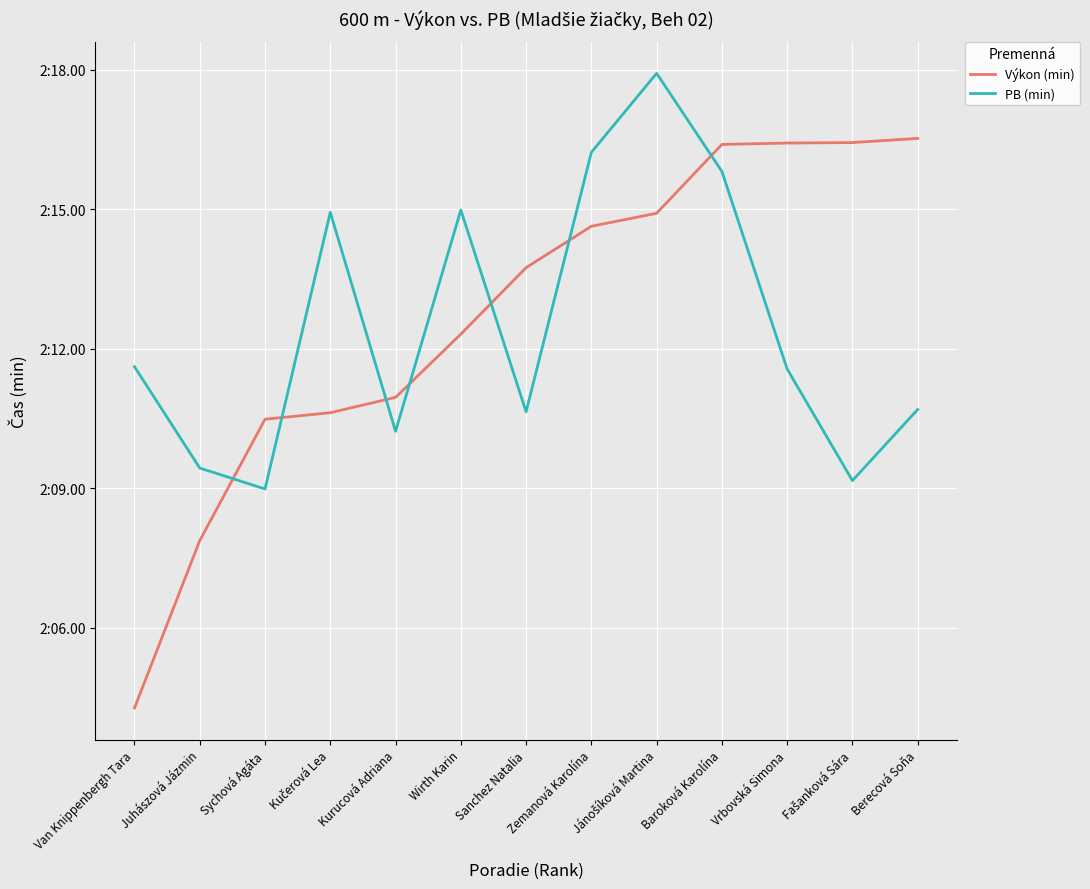

What are all the series names shown in the legend?

Výkon (min), PB (min)